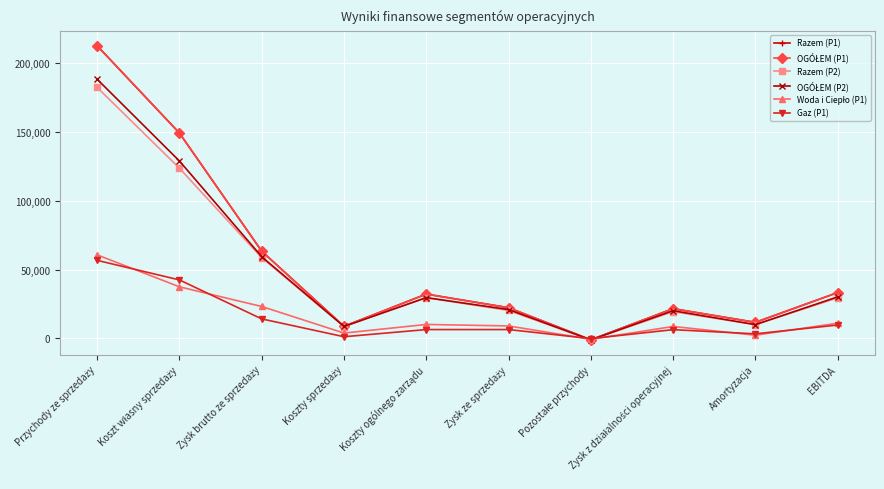

Does the chart have visible grid lines?

Yes